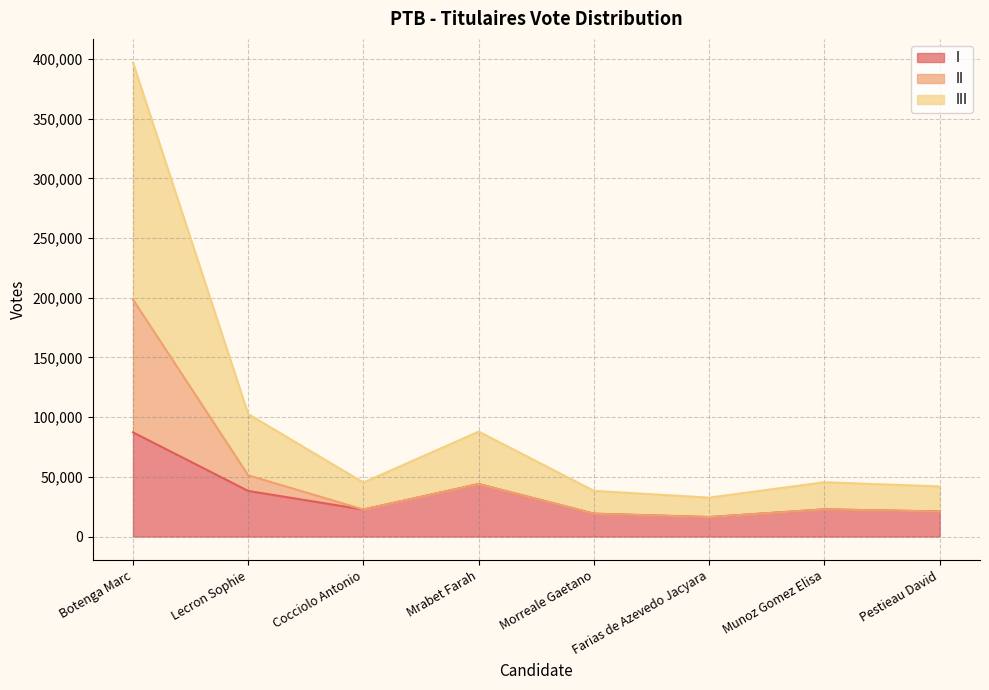

What is the label of the 7th point from the right?

Lecron Sophie